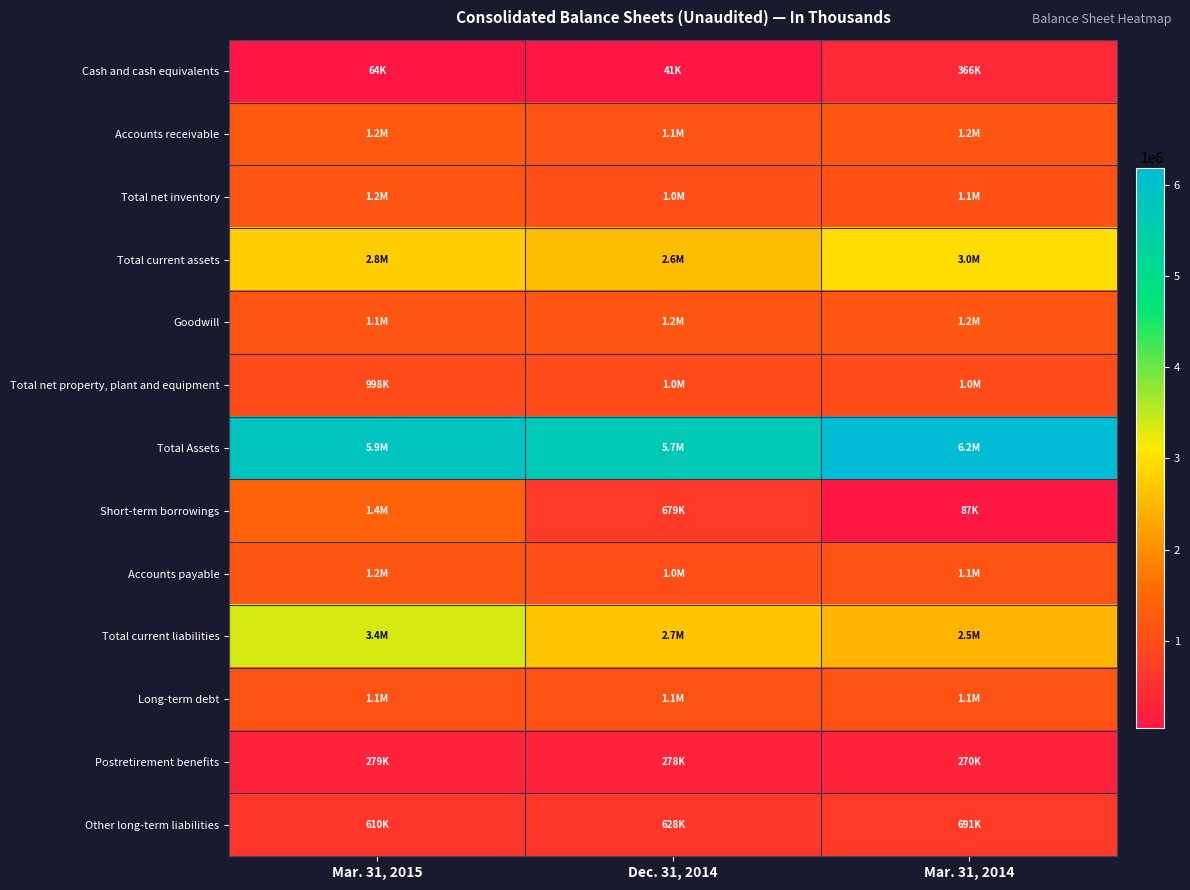

At which category is the sum across all series the highest?

Mar. 31, 2015